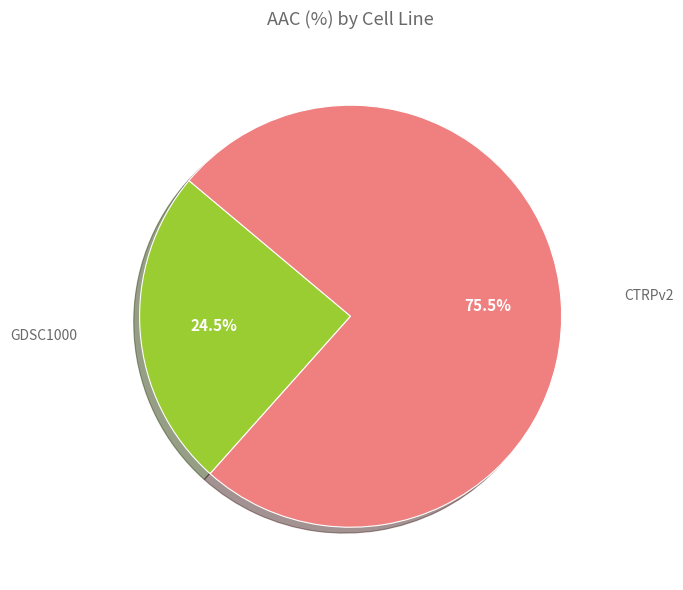

Is there a majority slice in this chart?

Yes